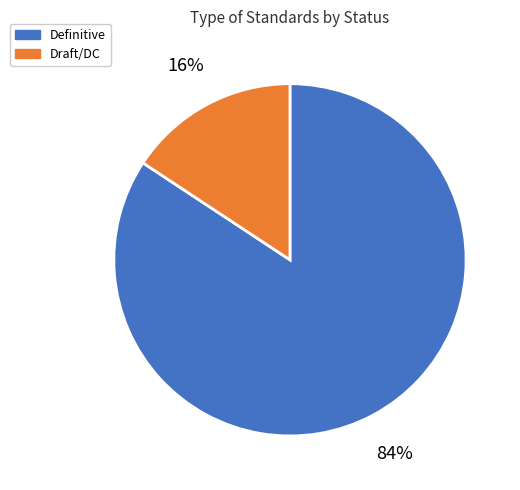

How many segments does this pie chart have?

2